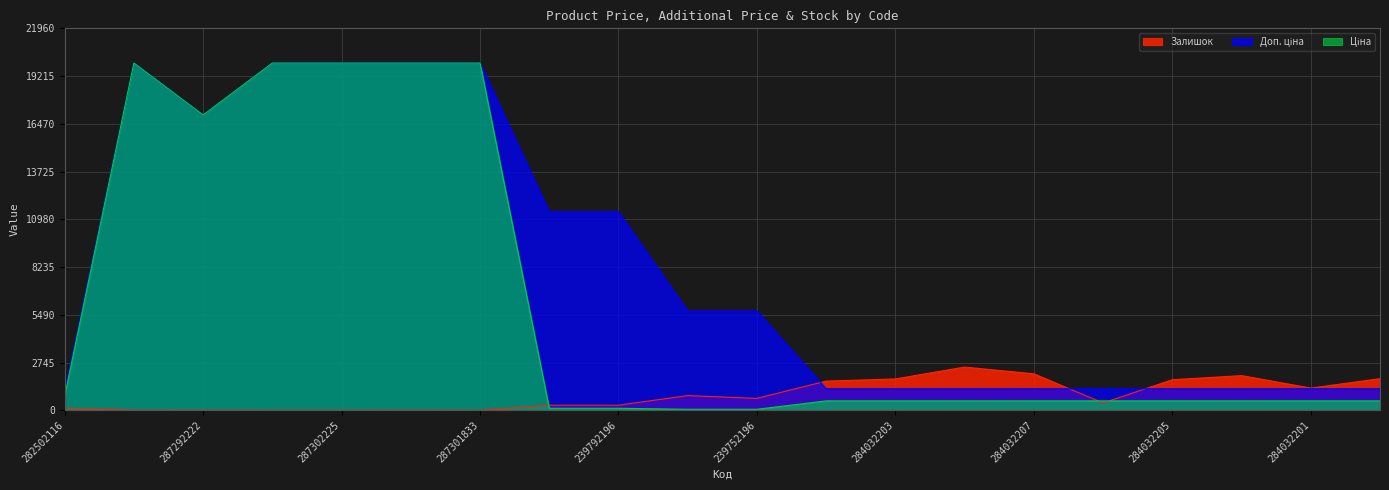

What is the value of the Доп. ціна point at the 16th from the left?

1235.4